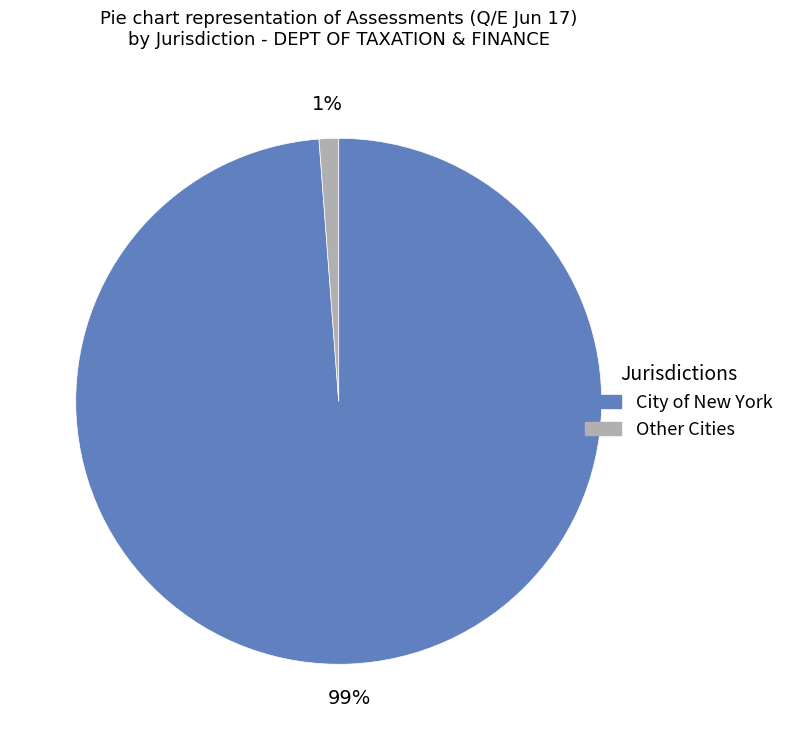

What is the smallest slice in the pie chart?

Other Cities